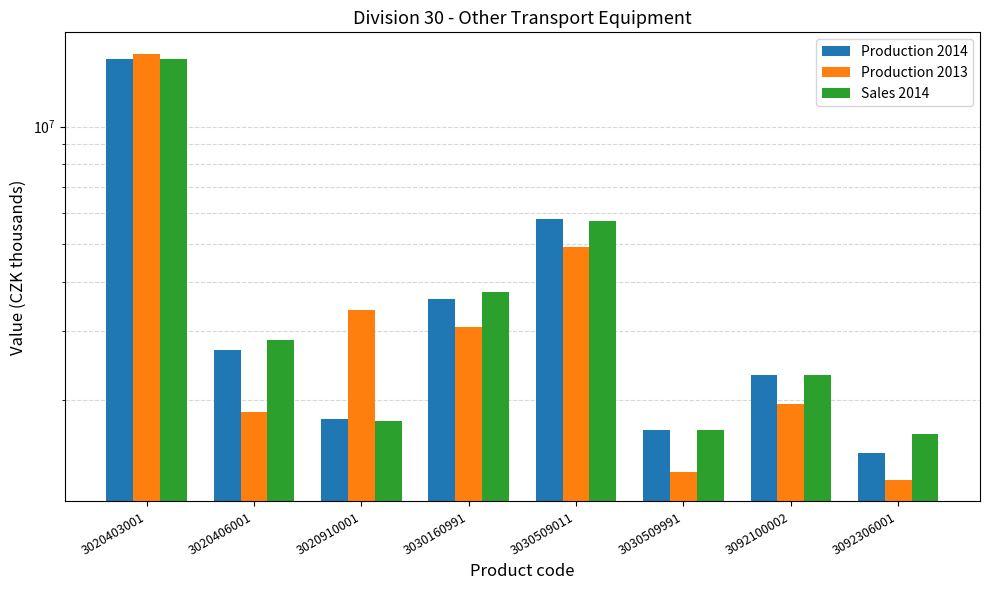

Reading left to right, what are all the values shown in this chart?

Production 2014: 3020403001=14913261	3020406001=2682629	3020910001=1788855	3030160991=3631080	3030509011=5799006	3030509991=1673357	3092100002=2315335	3092306001=1461934
Production 2013: 3020403001=15354167	3020406001=1866111	3020910001=3397062	3030160991=3081861	3030509011=4920342	3030509991=1310221	3092100002=1954669	3092306001=1249296
Sales 2014: 3020403001=14857032	3020406001=2848556	3020910001=1772433	3030160991=3774340	3030509011=5747065	3030509991=1673017	3092100002=2322760	3092306001=1638171